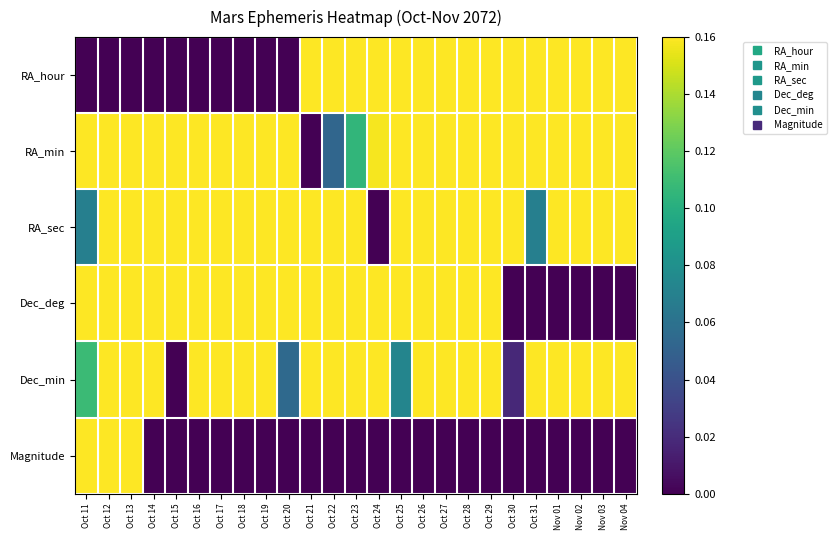

Which label corresponds to the smallest value in the chart?

Oct 11